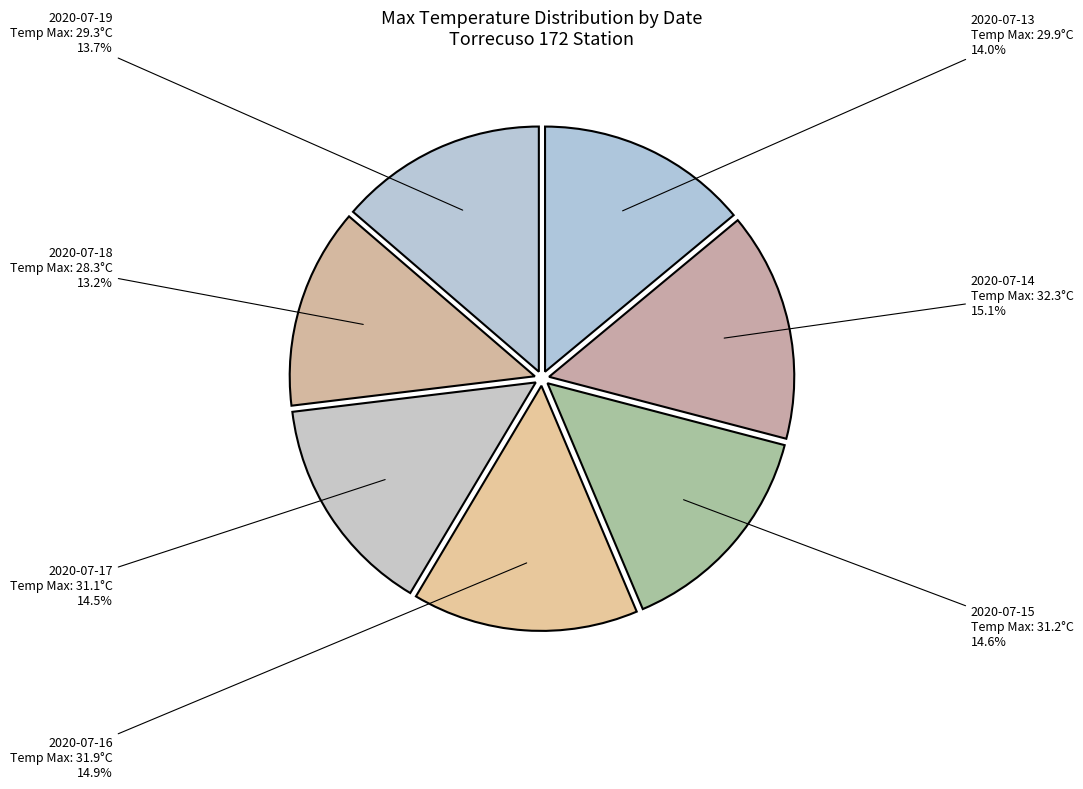

Count the number of slices in the pie.

7